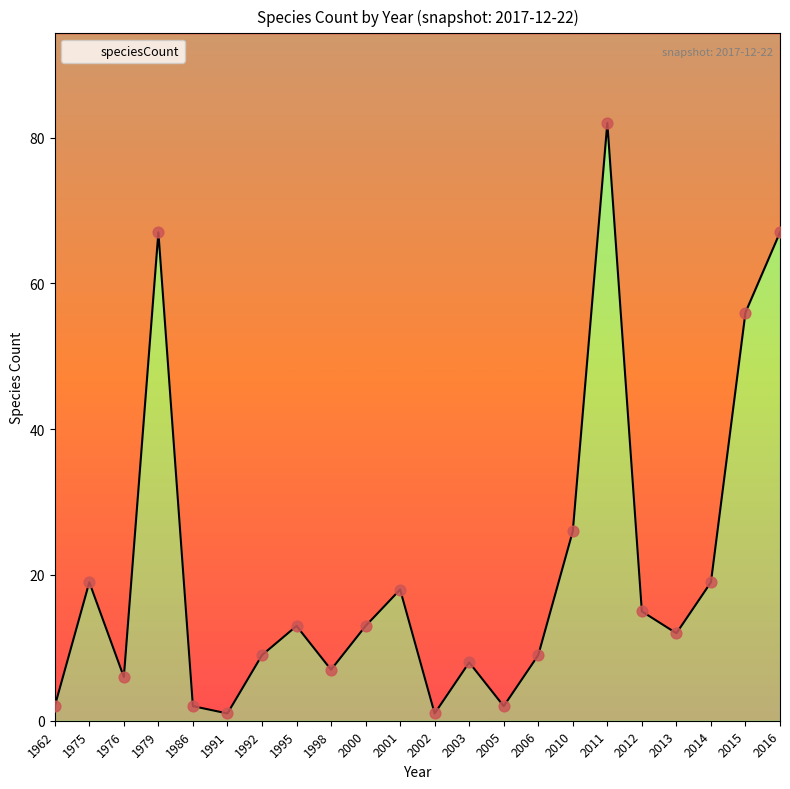

What is the change in value from 1975 to 2002?

-18